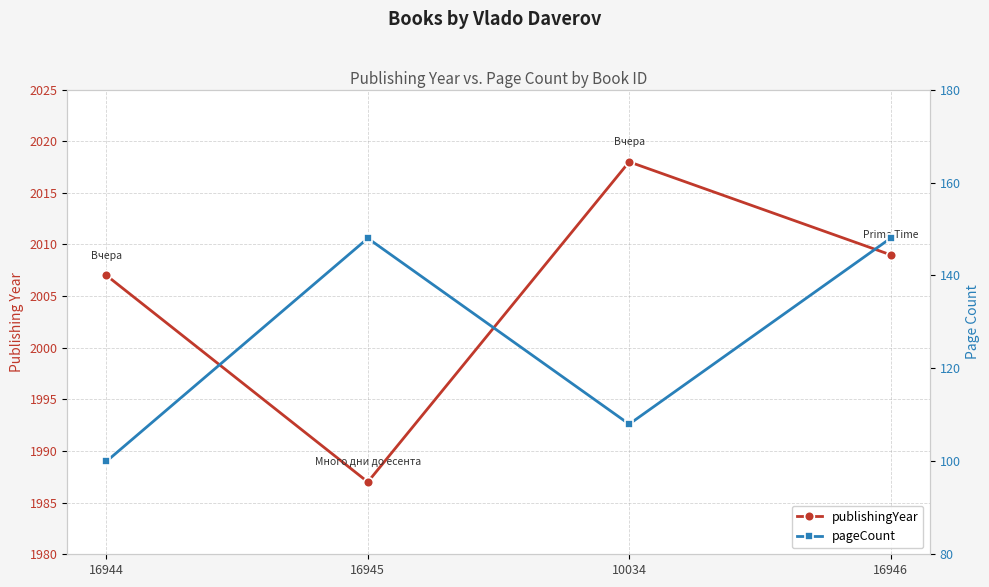

Reading left to right, what are all the values shown in this chart?

publishingYear: 2007	1987	2018	2009
pageCount: 100	148	108	148